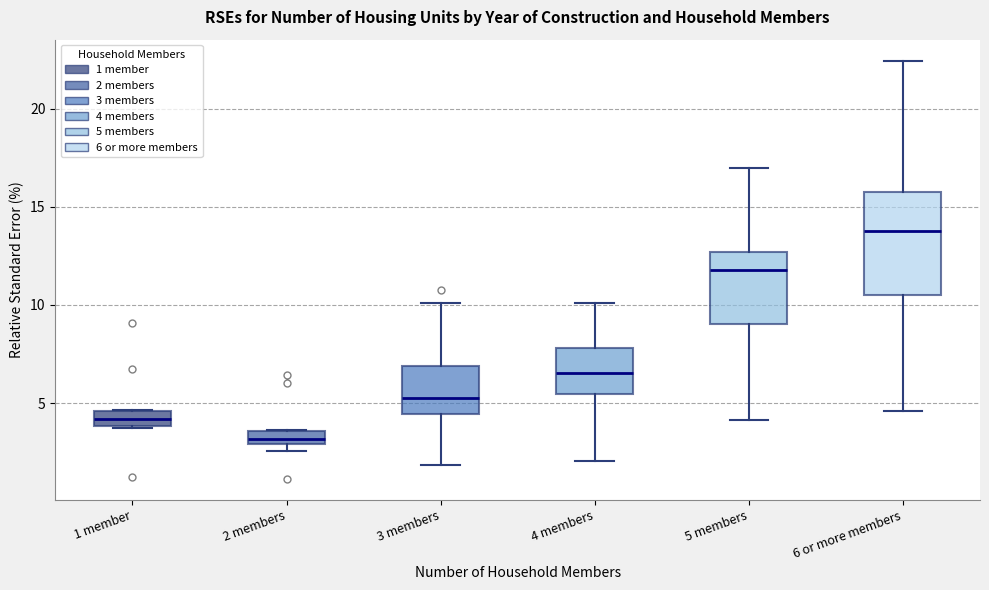

Which box has the lowest median line?

2 members